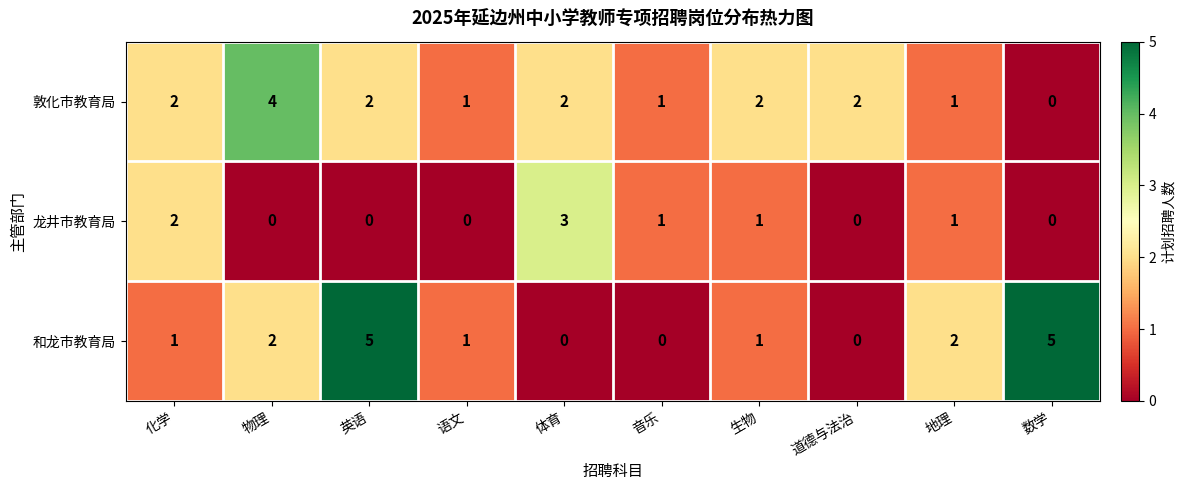

At which label does 龙井市教育局 first exceed 1?

化学